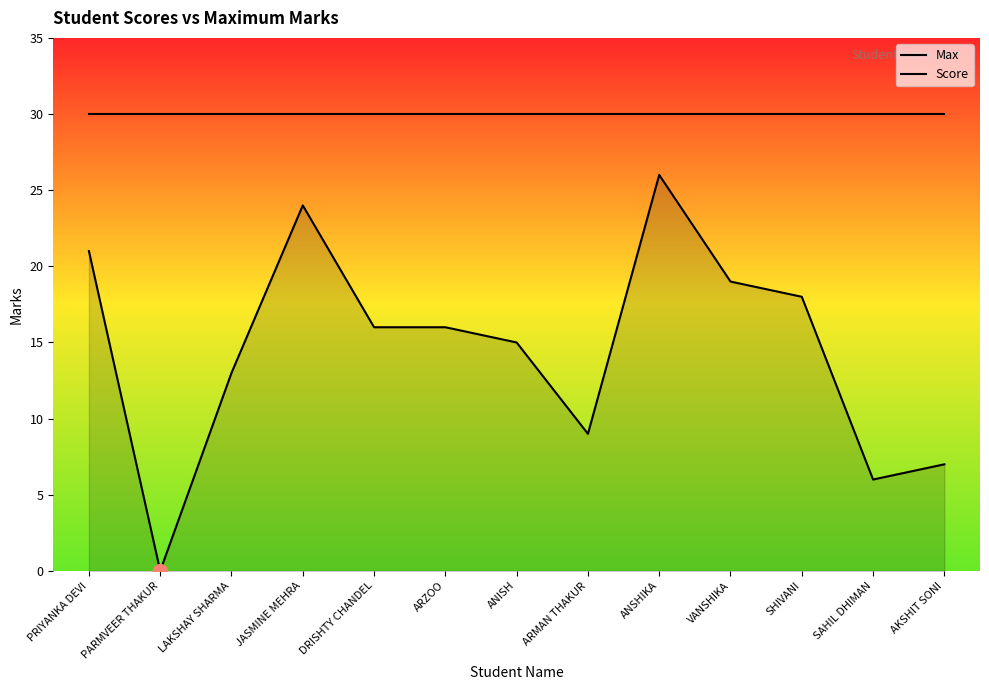

Reading left to right, transcribe all the data shown in this chart.

Max: PRIYANKA DEVI=30	PARMVEER THAKUR=30	LAKSHAY SHARMA=30	JASMINE MEHRA=30	DRISHTY CHANDEL=30	ARZOO=30	ANISH=30	ARMAN THAKUR=30	ANSHIKA=30	VANSHIKA=30	SHIVANI=30	SAHIL DHIMAN=30	AKSHIT SONI=30
Score: PRIYANKA DEVI=21	PARMVEER THAKUR=0	LAKSHAY SHARMA=13	JASMINE MEHRA=24	DRISHTY CHANDEL=16	ARZOO=16	ANISH=15	ARMAN THAKUR=9	ANSHIKA=26	VANSHIKA=19	SHIVANI=18	SAHIL DHIMAN=6	AKSHIT SONI=7